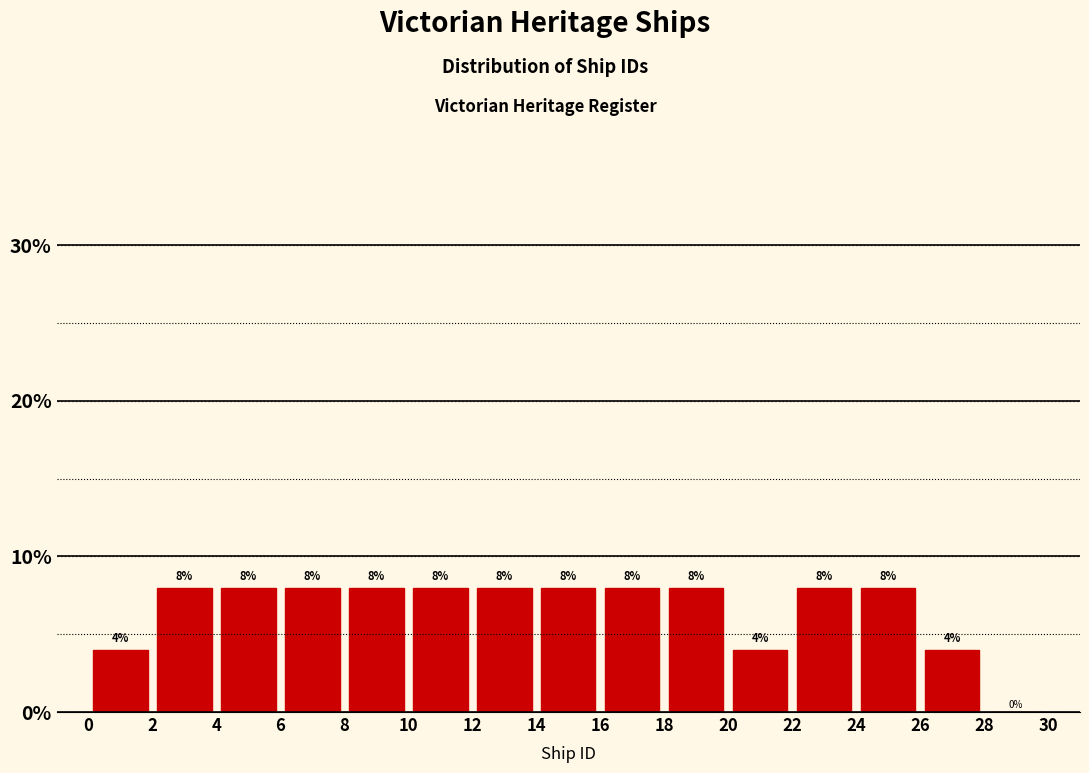

Reading left to right, transcribe this chart: for each bar, give the range it covers on the x-axis and its height.

0 to 2: 4
2 to 4: 8
4 to 6: 8
6 to 8: 8
8 to 10: 8
10 to 12: 8
12 to 14: 8
14 to 16: 8
16 to 18: 8
18 to 20: 8
20 to 22: 4
22 to 24: 8
24 to 26: 8
26 to 28: 4
28 to 30: 0